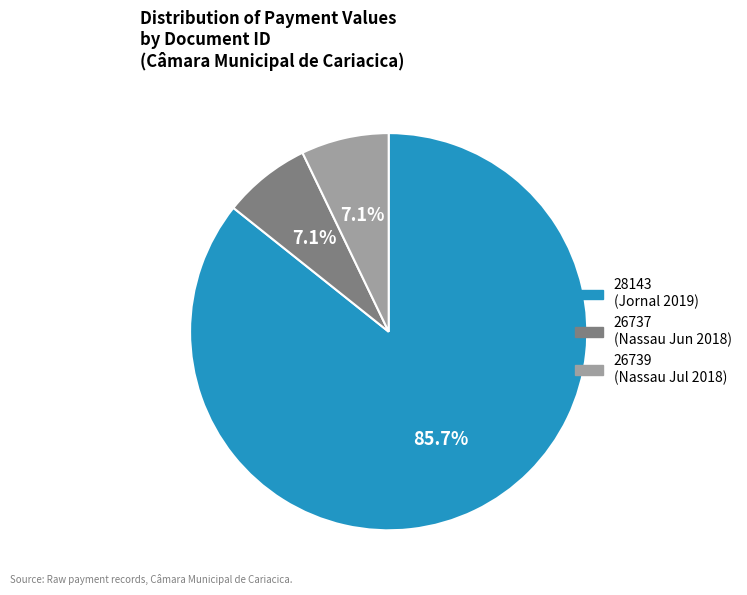

To the nearest percent, what is the difference between the 28143 and 26737 slice percentages?

79%